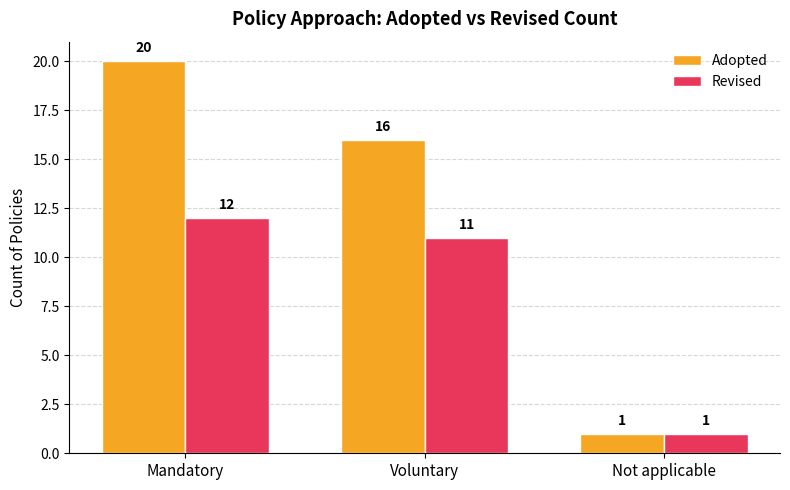

Which category has the highest value in the Revised series?

Mandatory